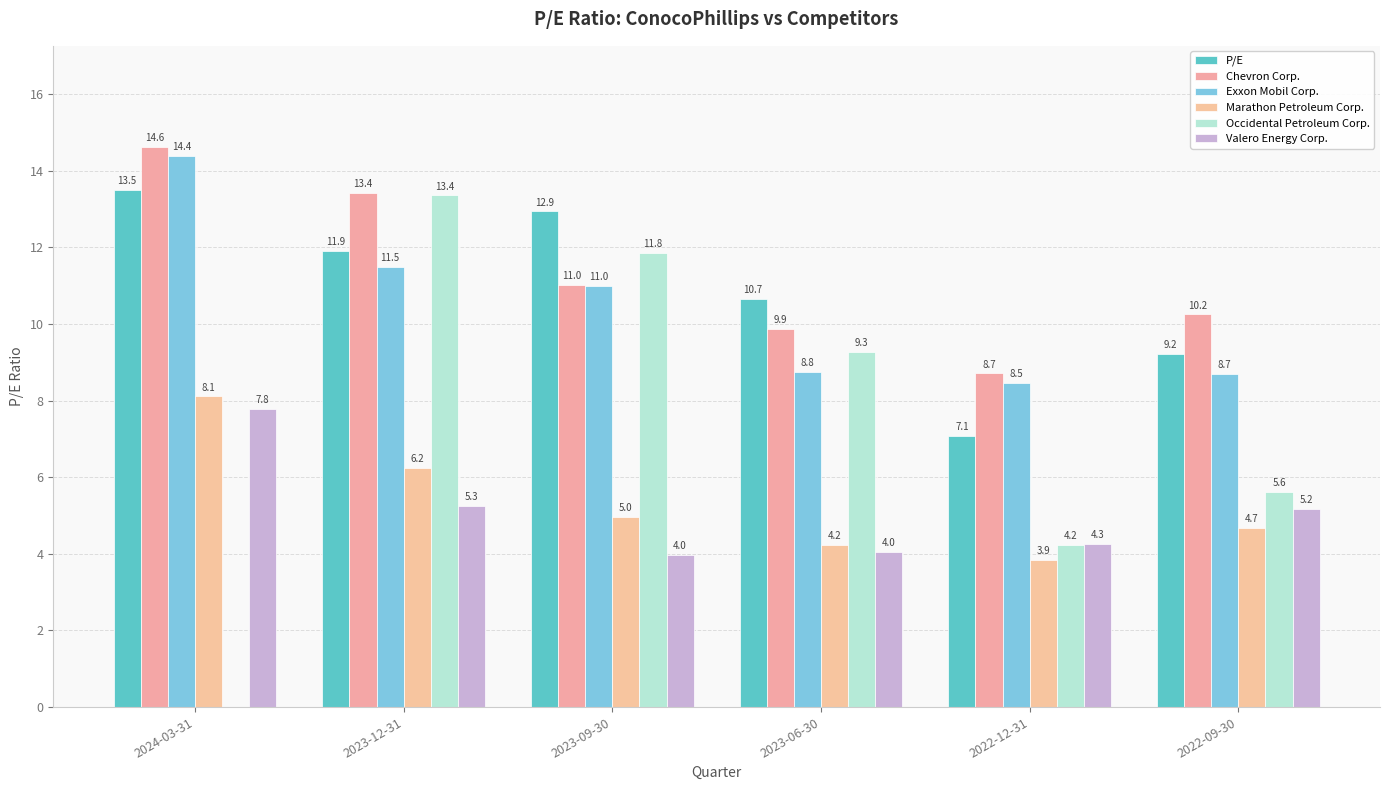

What is the difference between the Exxon Mobil Corp. values at 2023-09-30 and 2022-12-31?

2.5